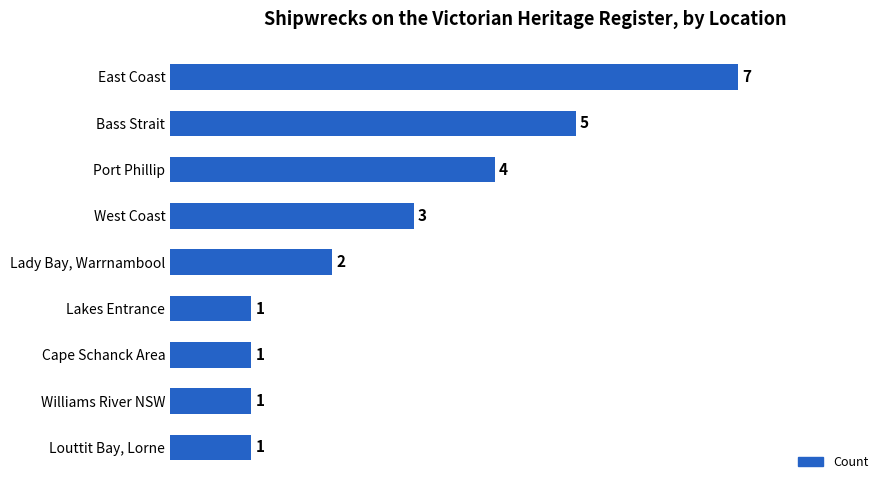

How many series are shown in this chart?

1